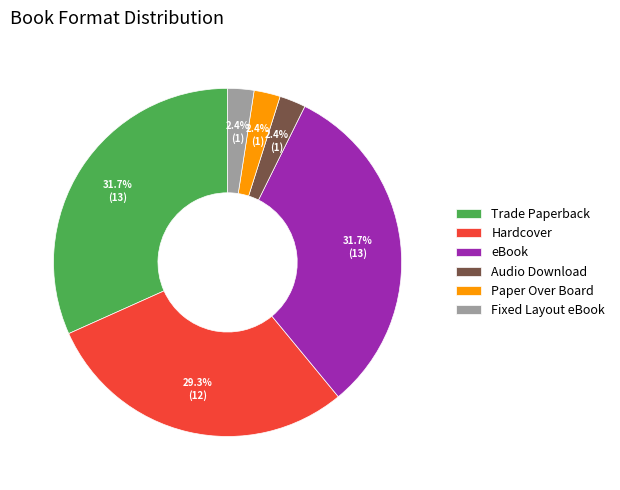

Is there a majority slice in this chart?

No